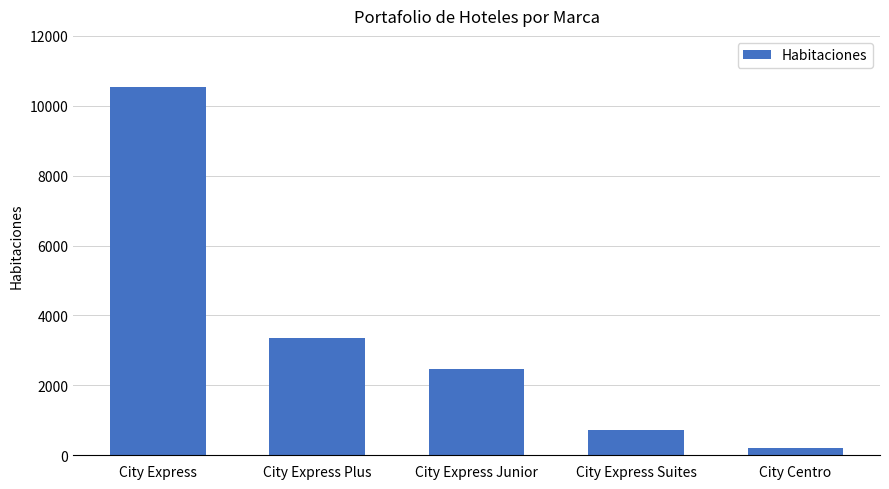

At which category does the chart reach its peak across all series?

City Express